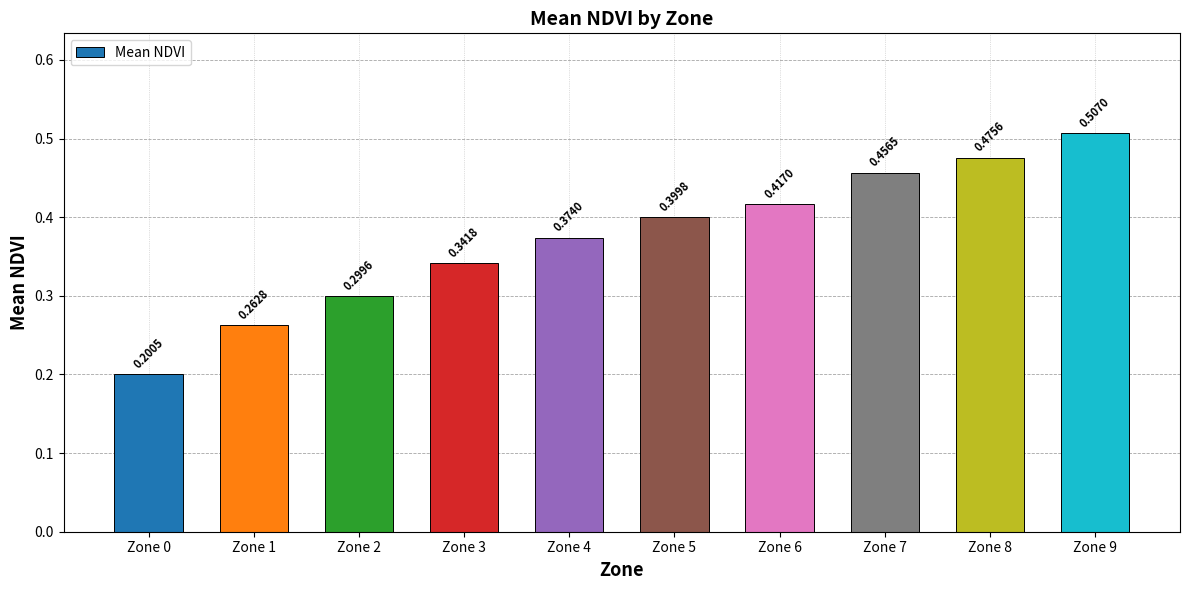

Which has a higher value, Zone 3 or Zone 7?

Zone 7